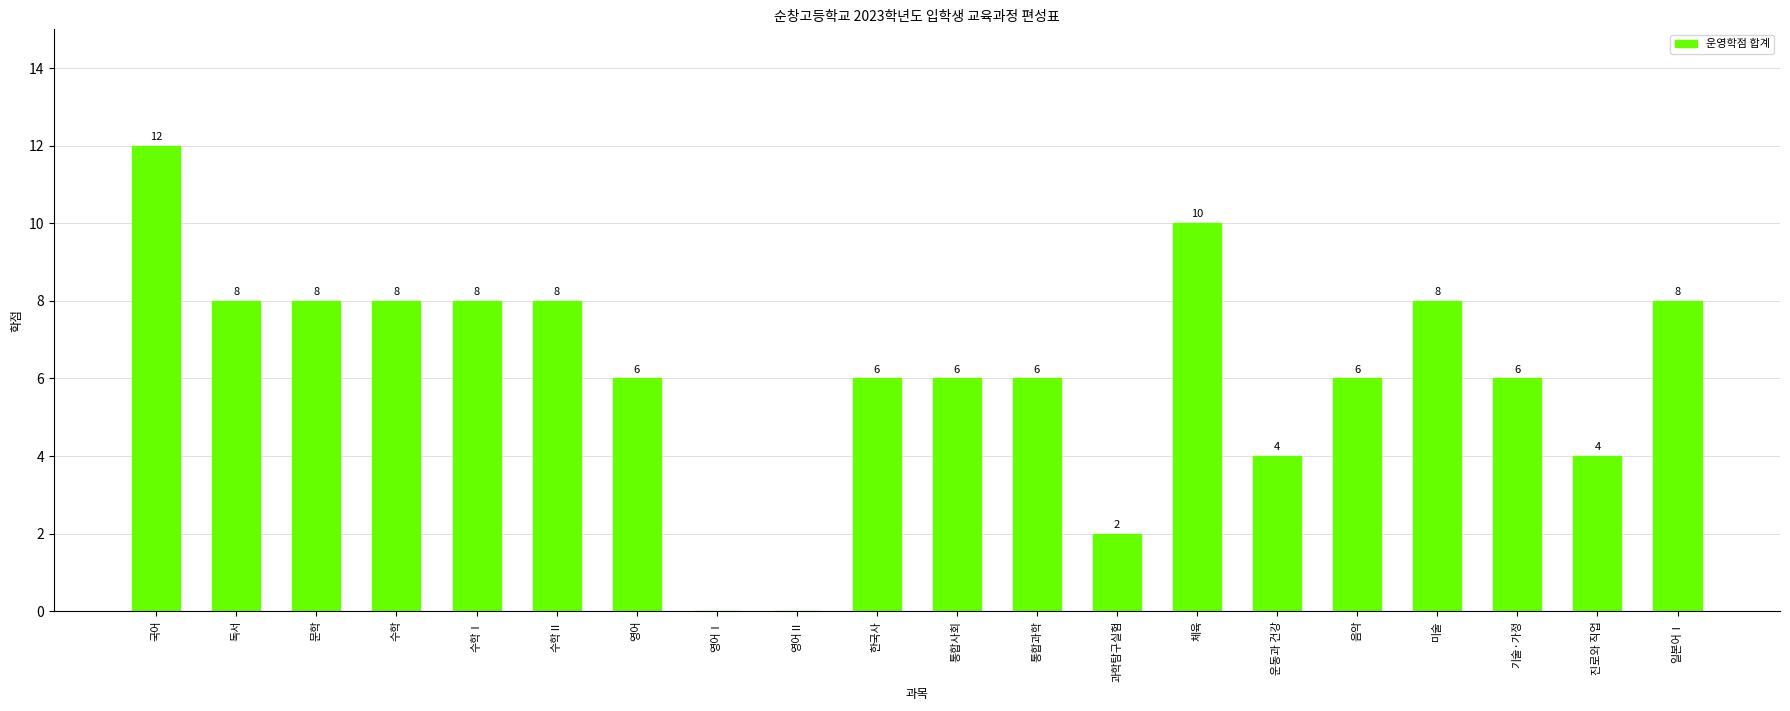

At which label does the data first exceed 6?

국어